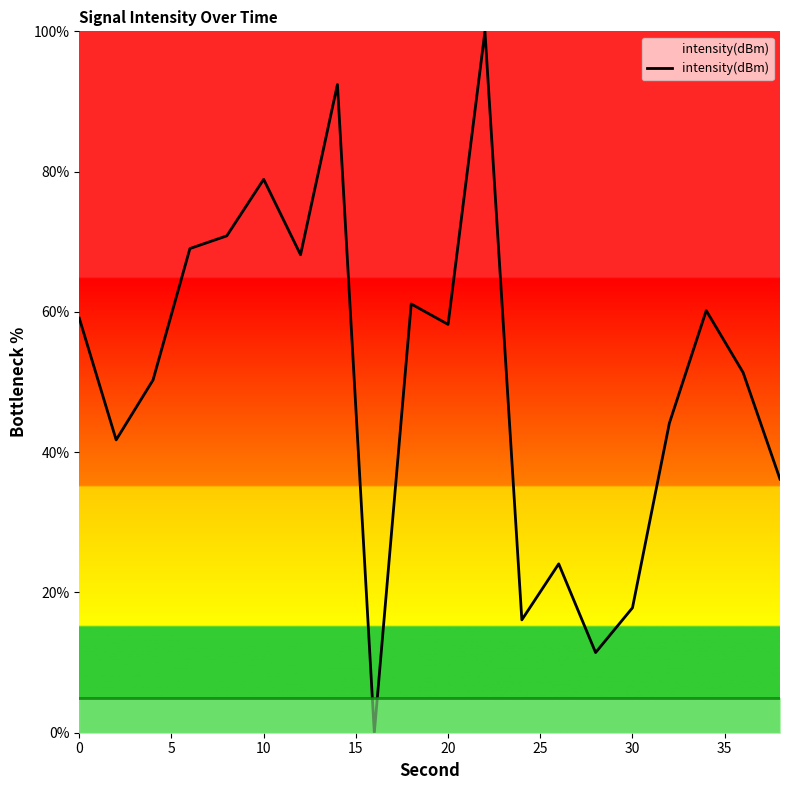

What is the maximum value shown in the chart?

100.0